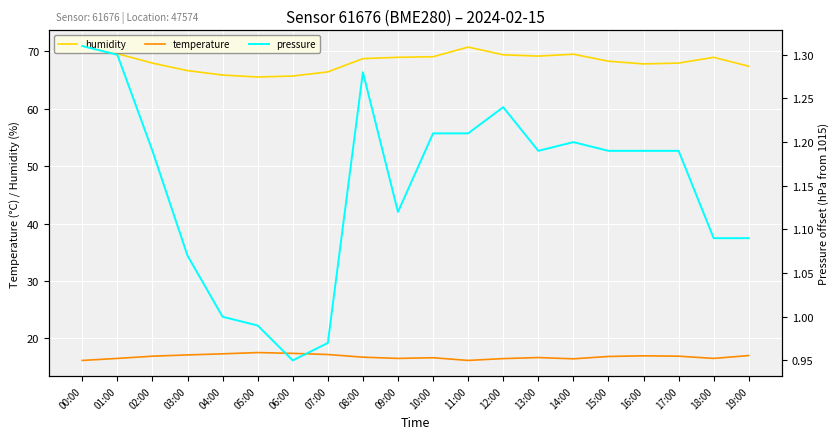

True or false: temperature has more than 2 points higher than both neighbors.

True